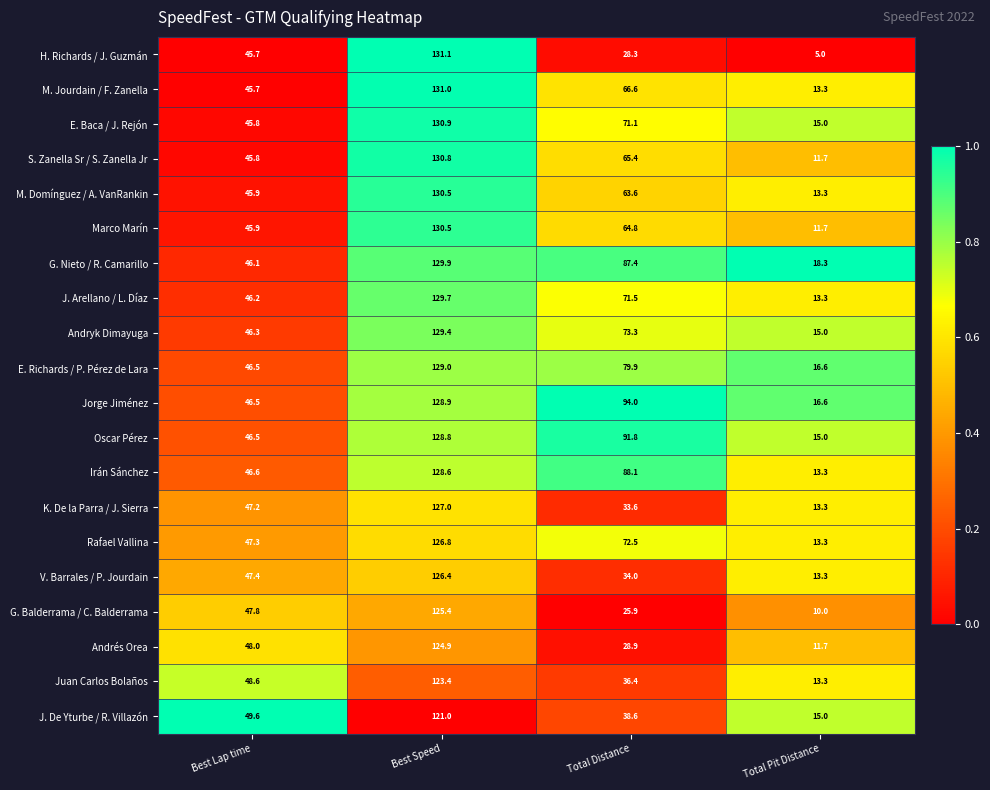

Is it true that V. Barrales / P. Jourdain equals 203.9 at Best Speed?

False